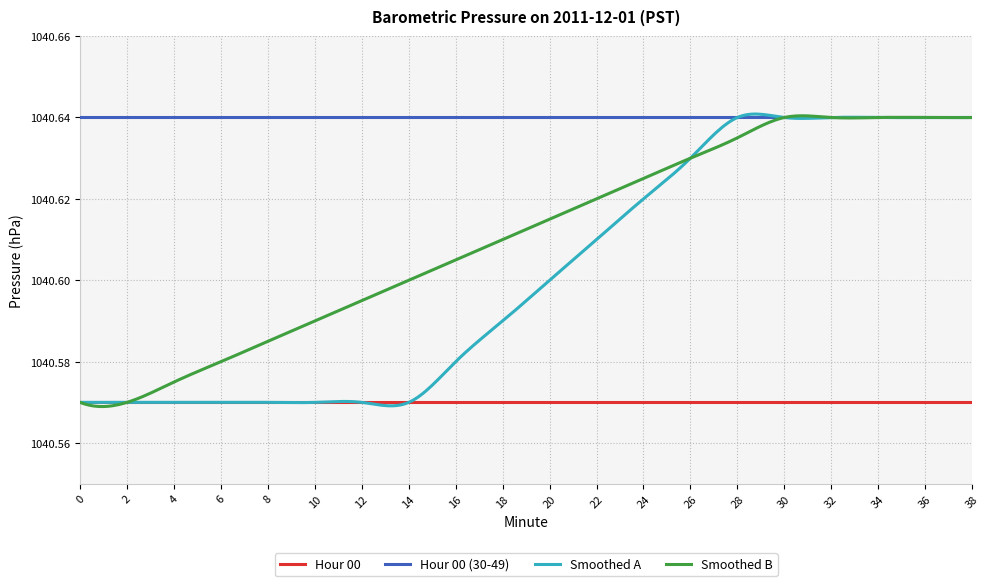

Rank the categories by Hour 00 value from lowest to highest.

0, 2, 4, 6, 8, 10, 12, 14, 16, 18, 20, 22, 24, 26, 28, 30, 32, 34, 36, 38